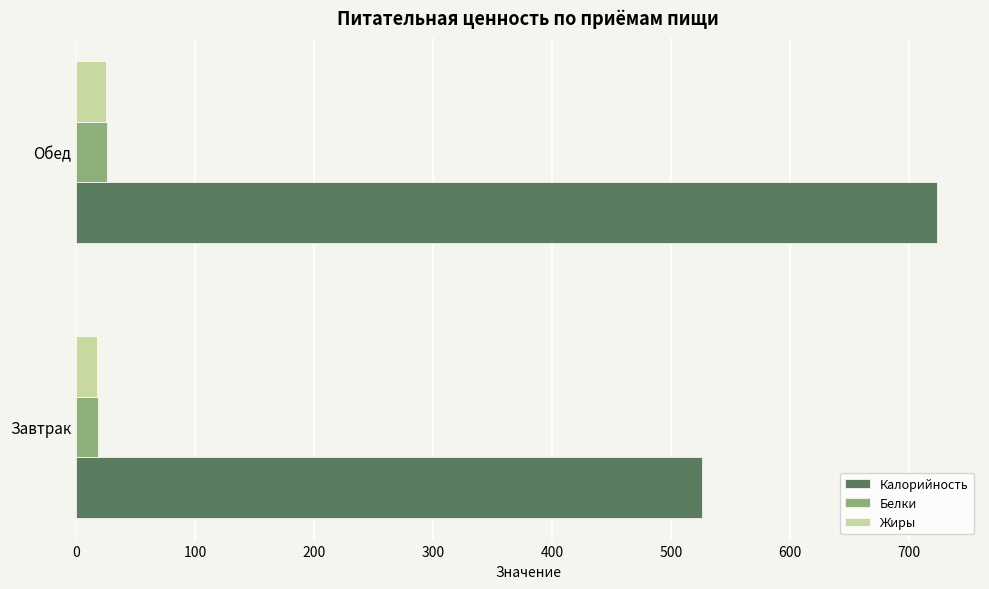

Between Завтрак and Обед, which series saw the biggest shift?

Калорийность